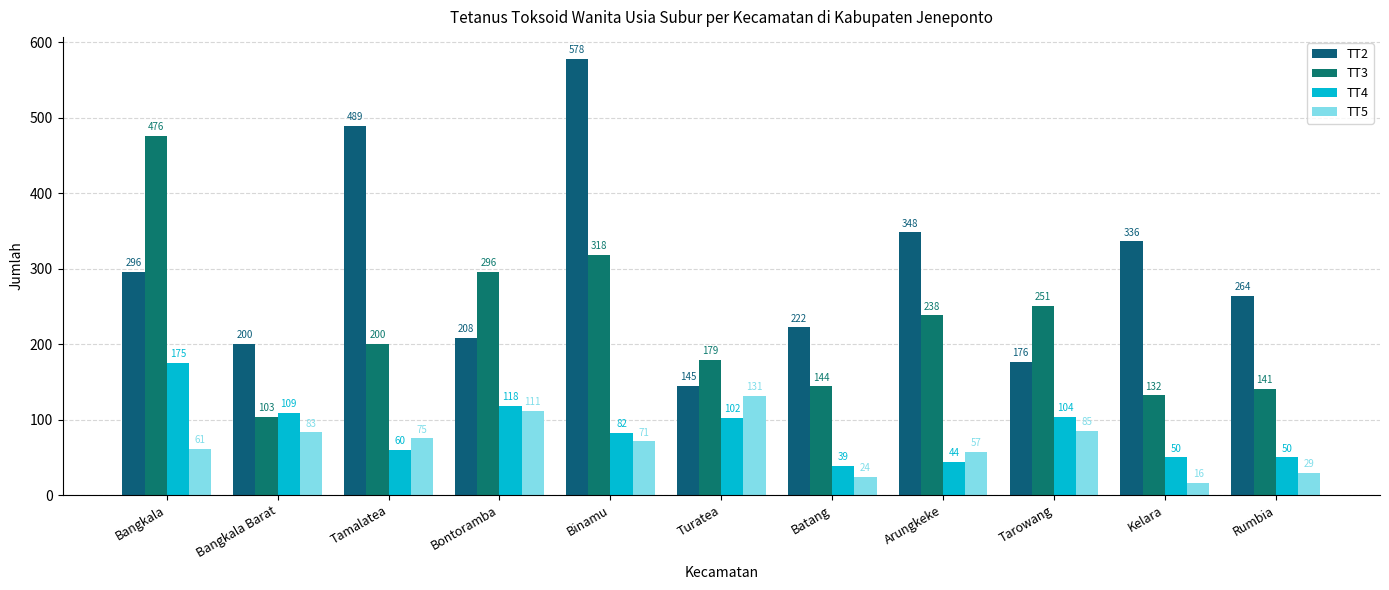

Reading right to left, transcribe all the data shown in this chart.

TT2: Rumbia=264	Kelara=336	Tarowang=176	Arungkeke=348	Batang=222	Turatea=145	Binamu=578	Bontoramba=208	Tamalatea=489	Bangkala Barat=200	Bangkala=296
TT3: Rumbia=141	Kelara=132	Tarowang=251	Arungkeke=238	Batang=144	Turatea=179	Binamu=318	Bontoramba=296	Tamalatea=200	Bangkala Barat=103	Bangkala=476
TT4: Rumbia=50	Kelara=50	Tarowang=104	Arungkeke=44	Batang=39	Turatea=102	Binamu=82	Bontoramba=118	Tamalatea=60	Bangkala Barat=109	Bangkala=175
TT5: Rumbia=29	Kelara=16	Tarowang=85	Arungkeke=57	Batang=24	Turatea=131	Binamu=71	Bontoramba=111	Tamalatea=75	Bangkala Barat=83	Bangkala=61